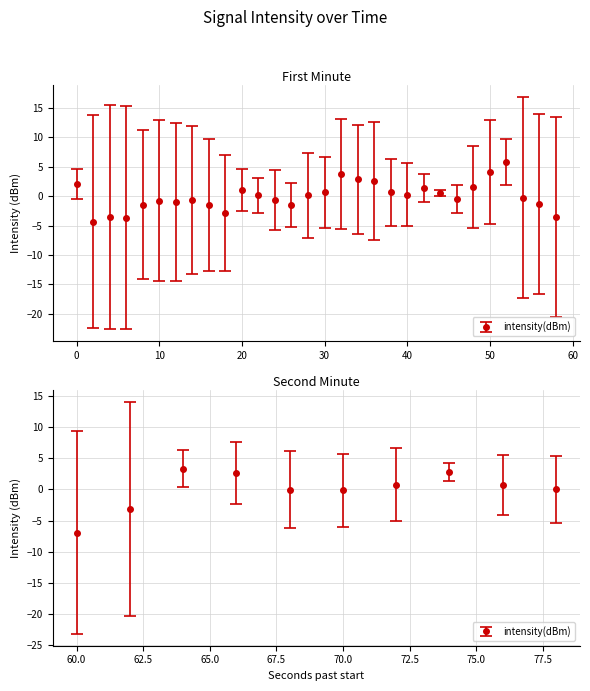

How many interior local valleys (lower than both neighbors) does the data have?

13